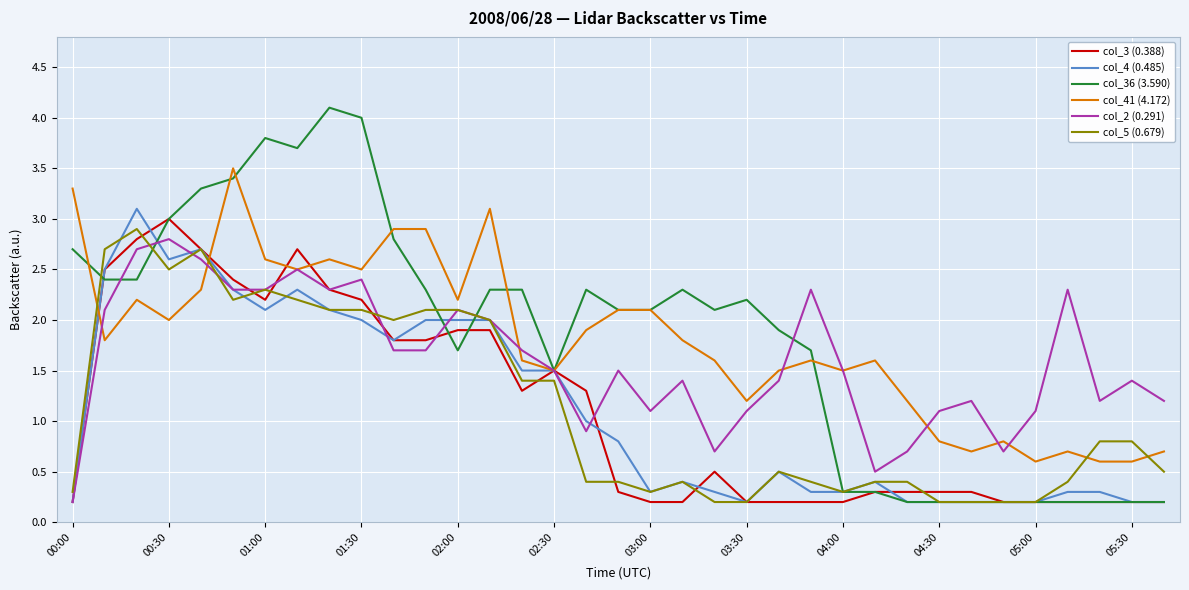

Which series ends up on top after the final intersection of col_41 (4.172) and col_5 (0.679)?

col_41 (4.172)